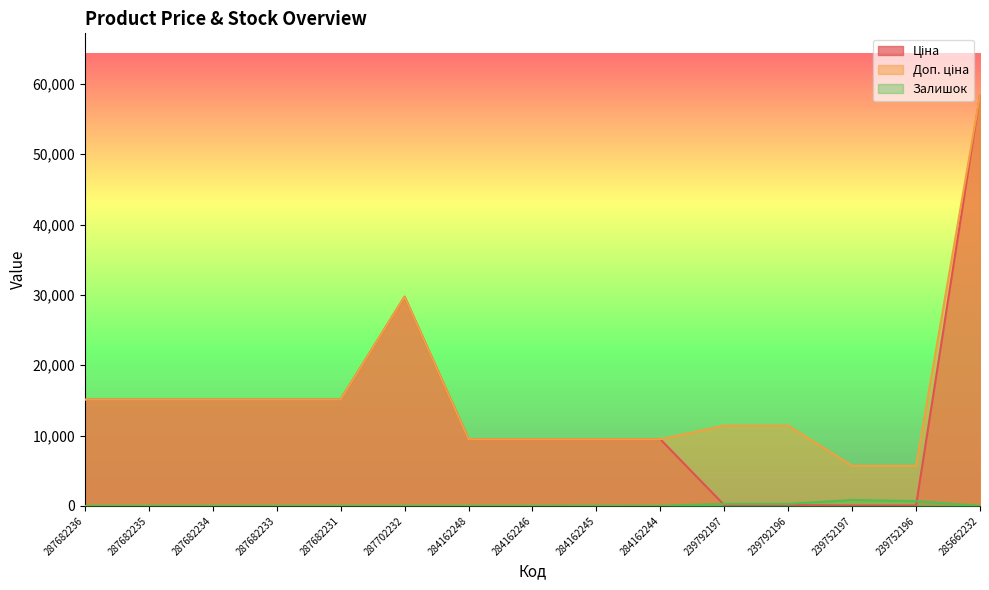

Reading left to right, extract all data points from this chart.

Ціна: 287682236=15120.0	287682235=15120.0	287682234=15120.0	287682233=15120.0	287682231=15120.0	287702232=29747.2	284162248=9480.1	284162246=9480.1	284162245=9480.1	284162244=9480.1	239792197=114.1	239792196=114.1	239752197=57.0	239752196=57.0	285662232=58426.5
Доп. ціна: 287682236=15120.0	287682235=15120.0	287682234=15120.0	287682233=15120.0	287682231=15120.0	287702232=29747.2	284162248=9480.1	284162246=9480.1	284162245=9480.1	284162244=9480.1	239792197=11410.0	239792196=11410.0	239752197=5705.0	239752196=5705.0	285662232=58426.5
Залишок: 287682236=0.0	287682235=0.0	287682234=0.0	287682233=0.0	287682231=0.0	287702232=0.0	284162248=0.0	284162246=0.0	284162245=8.0	284162244=0.0	239792197=289.0	239792196=290.0	239752197=845.0	239752196=683.0	285662232=14.0